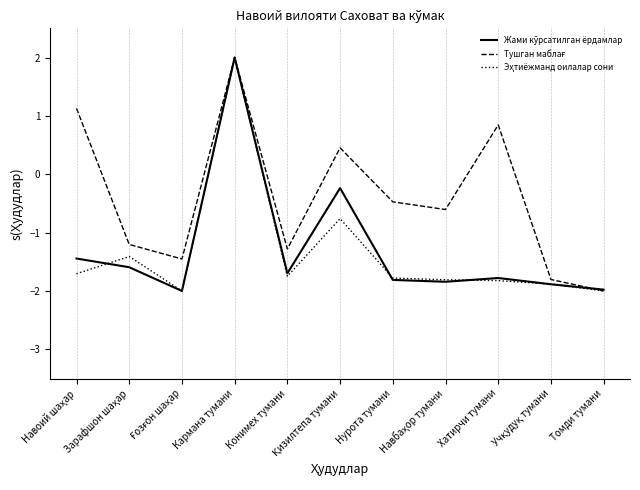

What is the minimum value shown in the chart?

-2.0